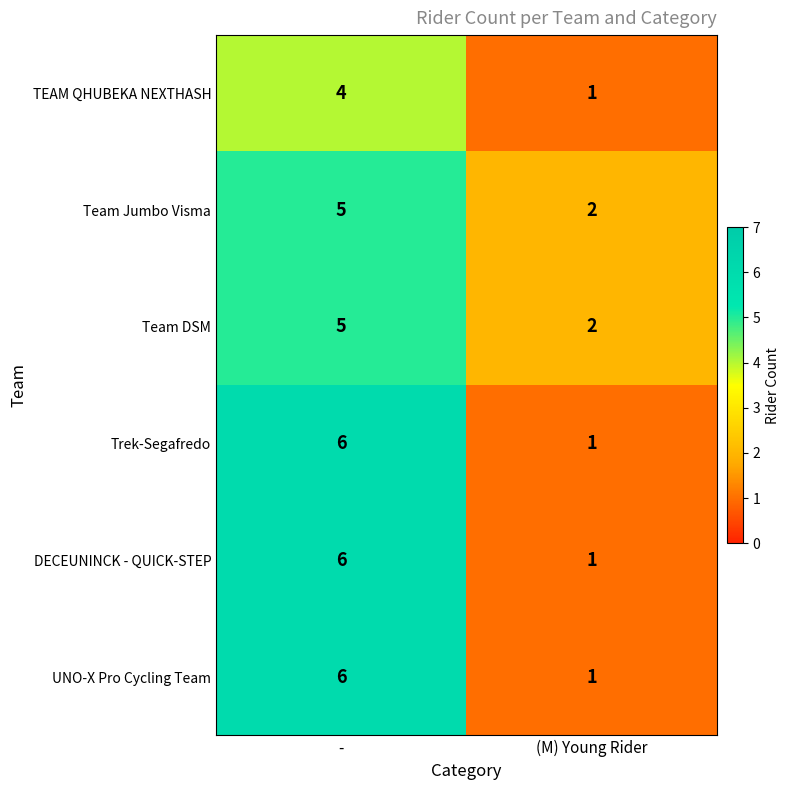

What is the difference between the maximum and minimum values in the Trek-Segafredo series?

5